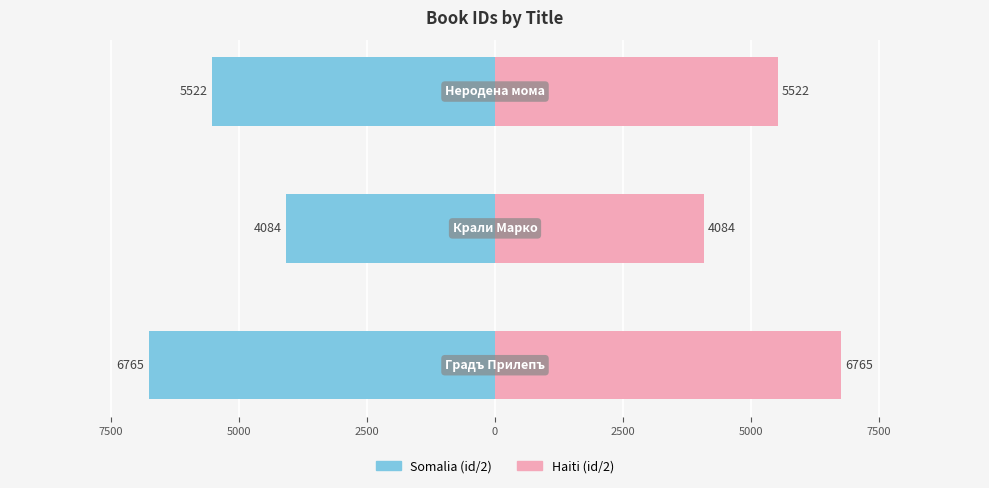

Reading left to right, what are all the values shown in this chart?

Left (id/2): 10000=-6765.5	7500=-4084.0	5000=-5522.5
Right (id/2): 10000=6765.5	7500=4084.0	5000=5522.5